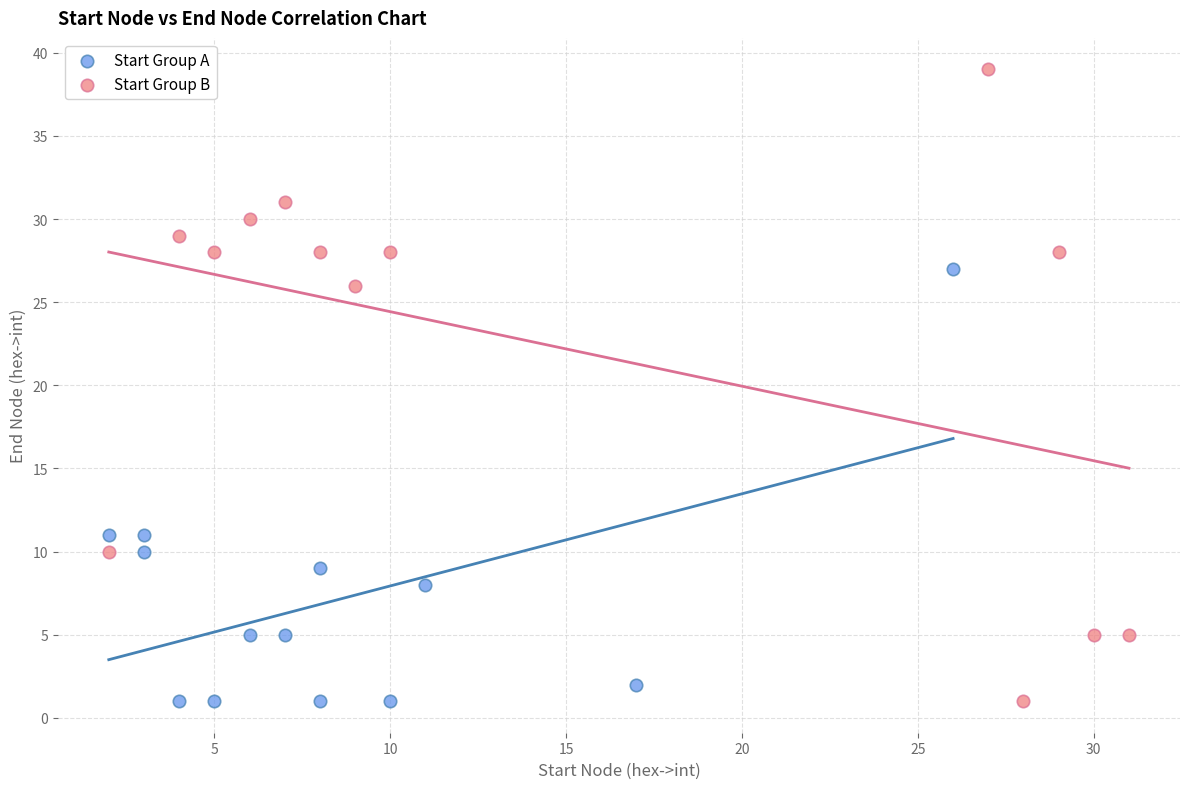

Which series reaches the maximum Y coordinate?

Start Group B